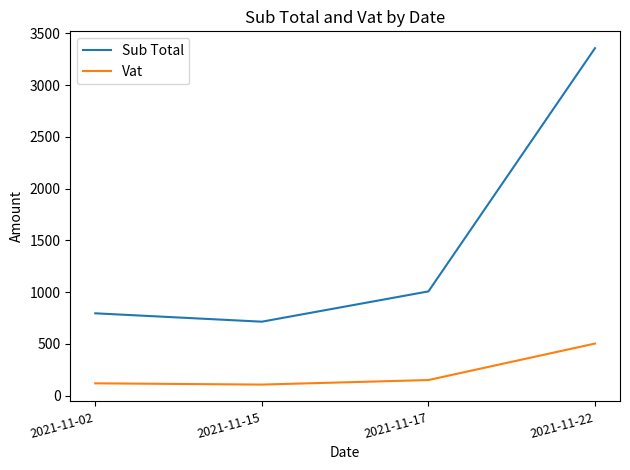

The value of Vat at 2021-11-22 is 665.1. True or false?

False